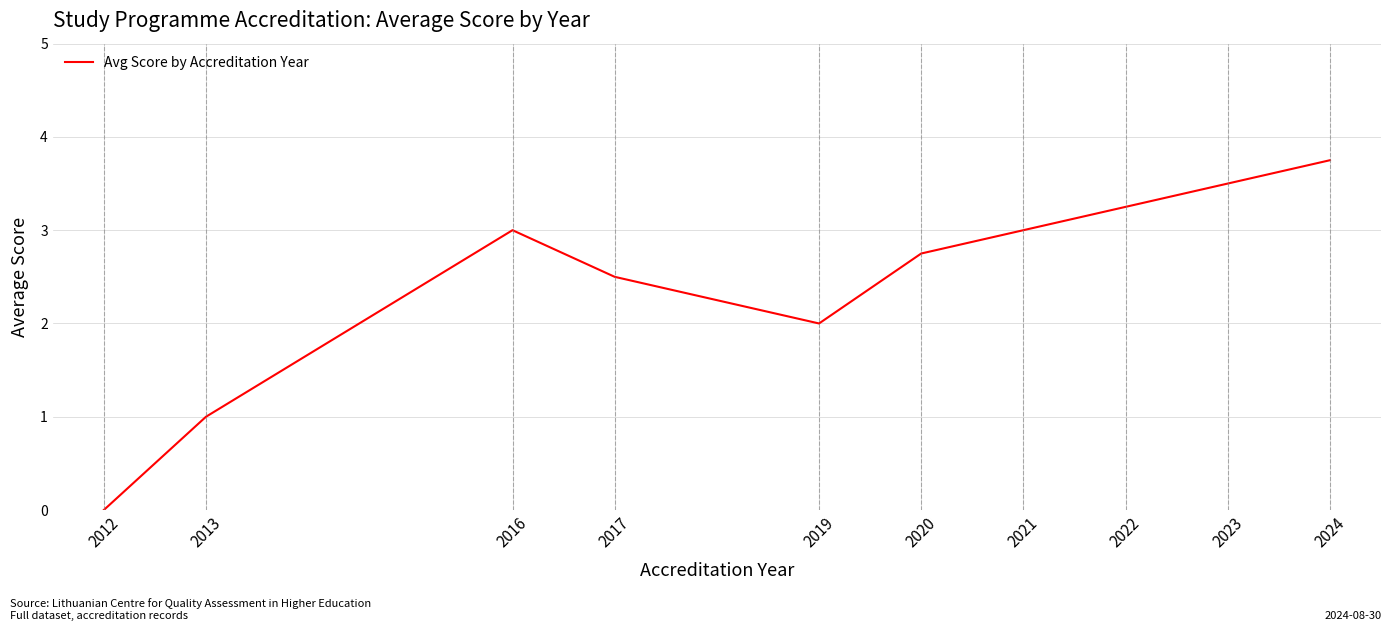

What is the sum of the values at 2017 and 2022?

5.8